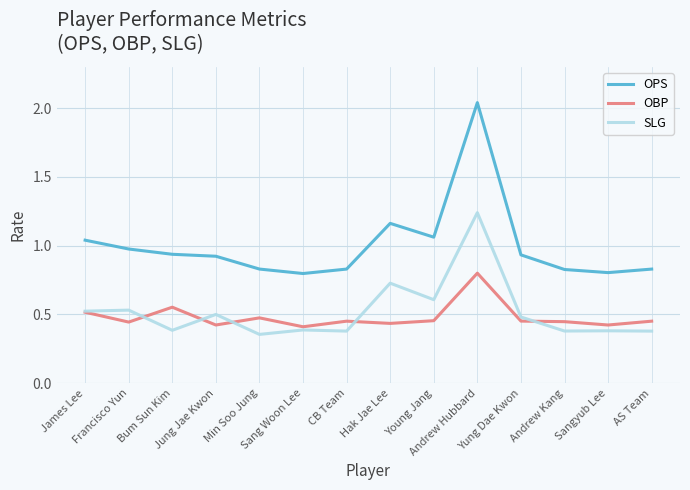

Which series has the widest spread of values?

OPS